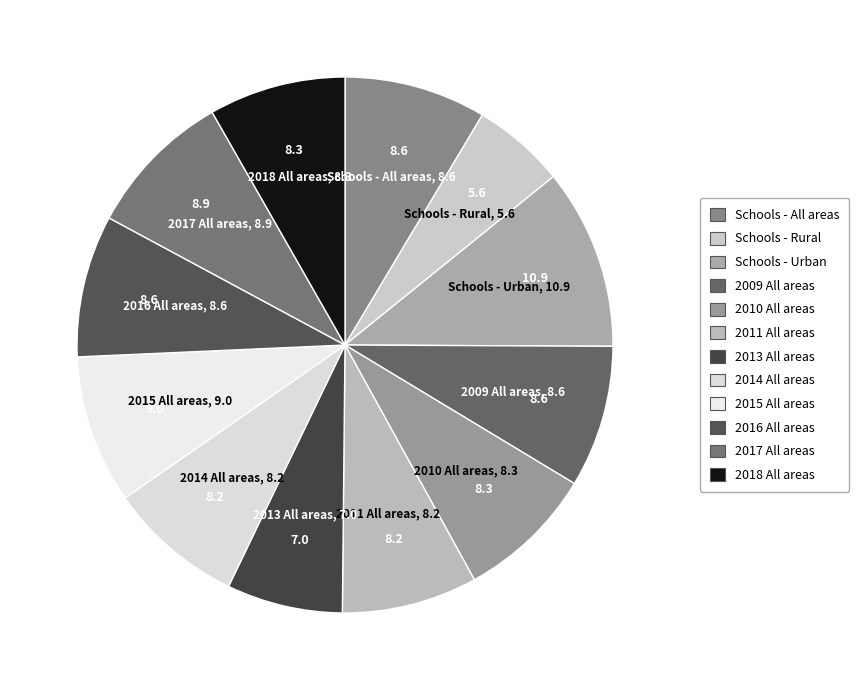

Does any single category account for the majority?

No